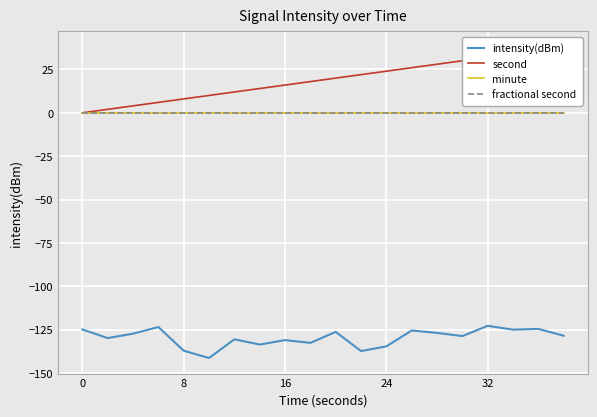

How many values in the second series are below 20?

10